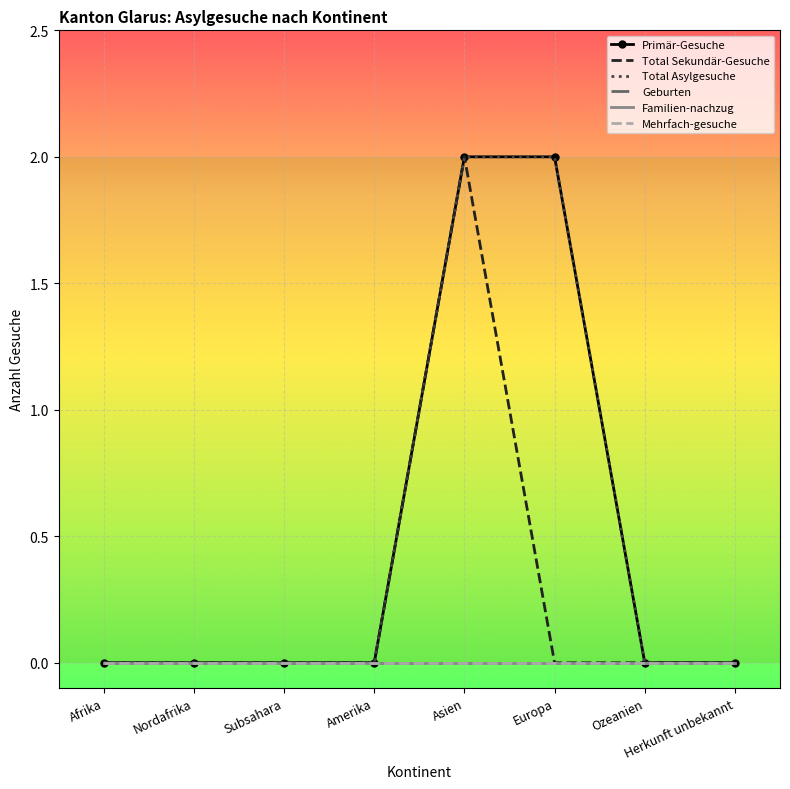

How many values in Total Asylgesuche are above zero?

2